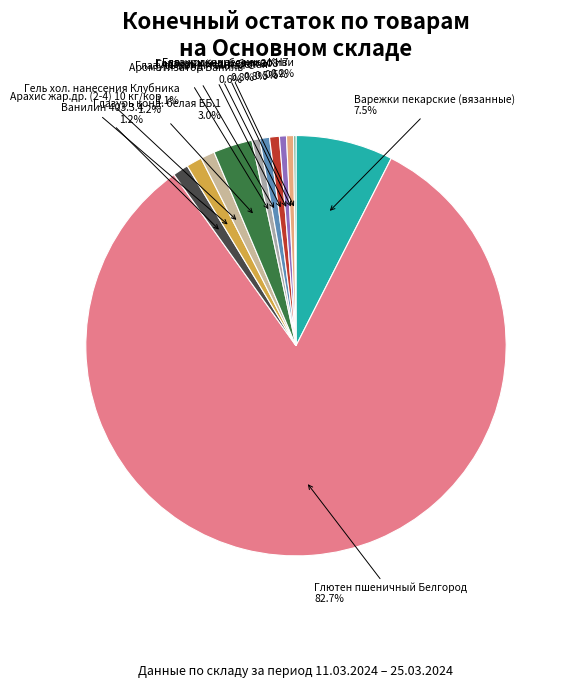

Which slice is the largest?

Глютен пшеничный Белгород